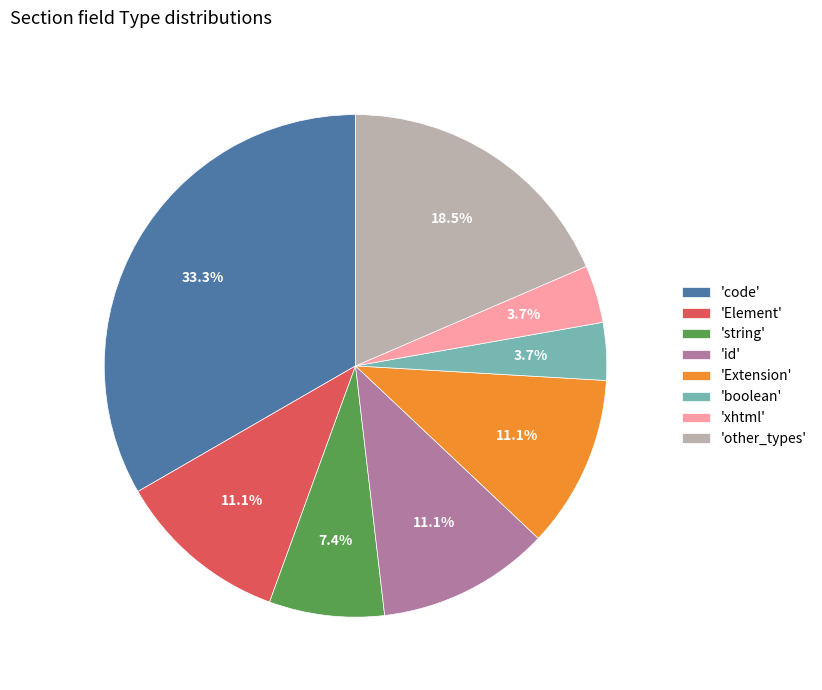

Which slice is the largest?

'code'